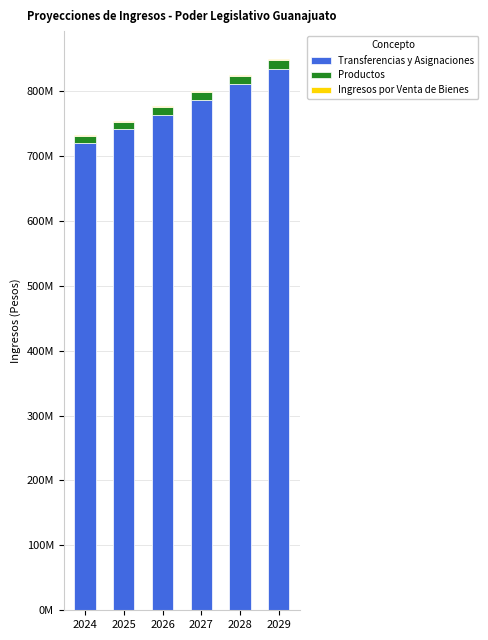

Does the chart contain stacked bars?

Yes